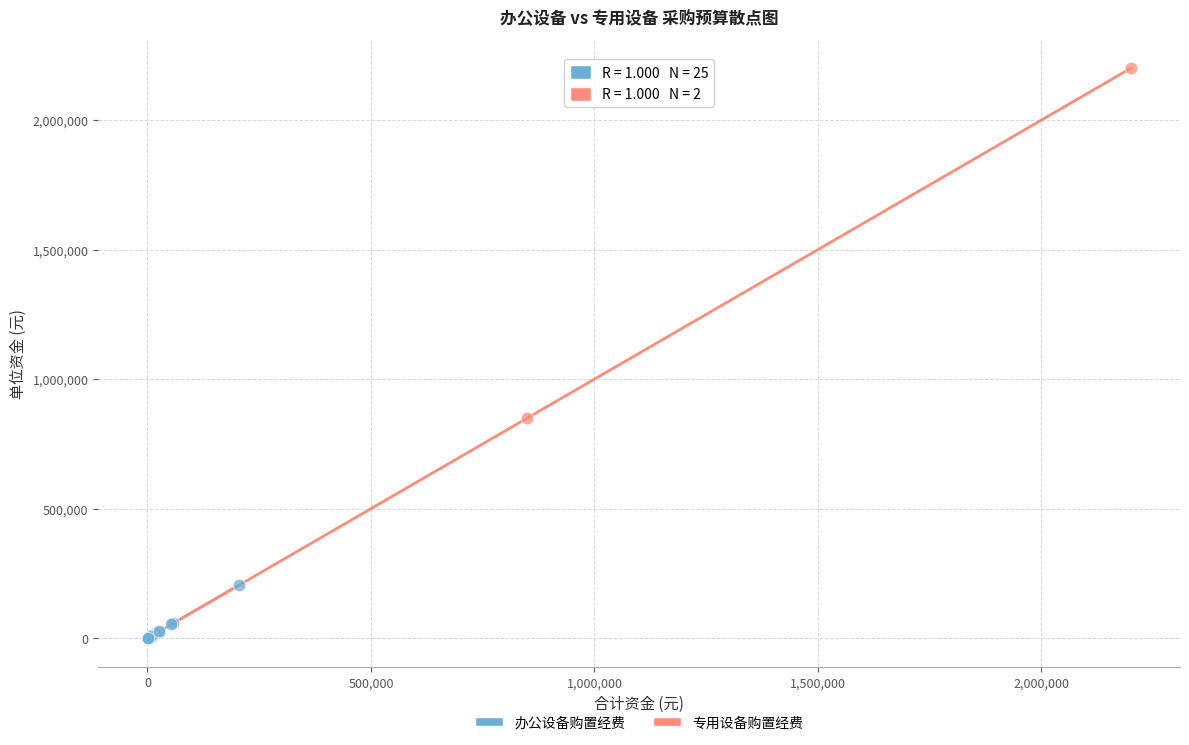

What are all the series names shown in the legend?

办公设备购置经费, 专用设备购置经费